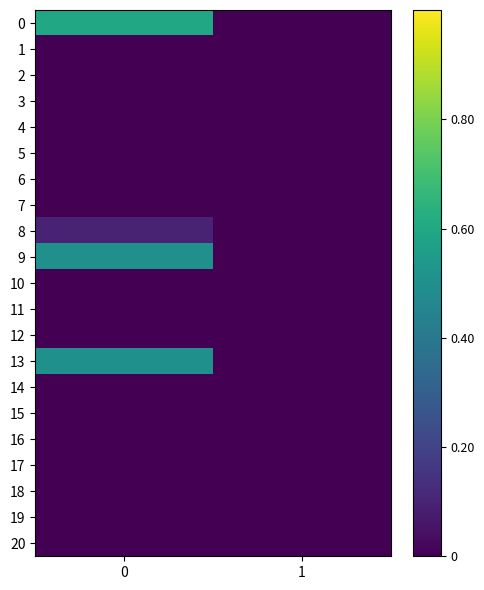

What is the total value across all series at 0?

1.7